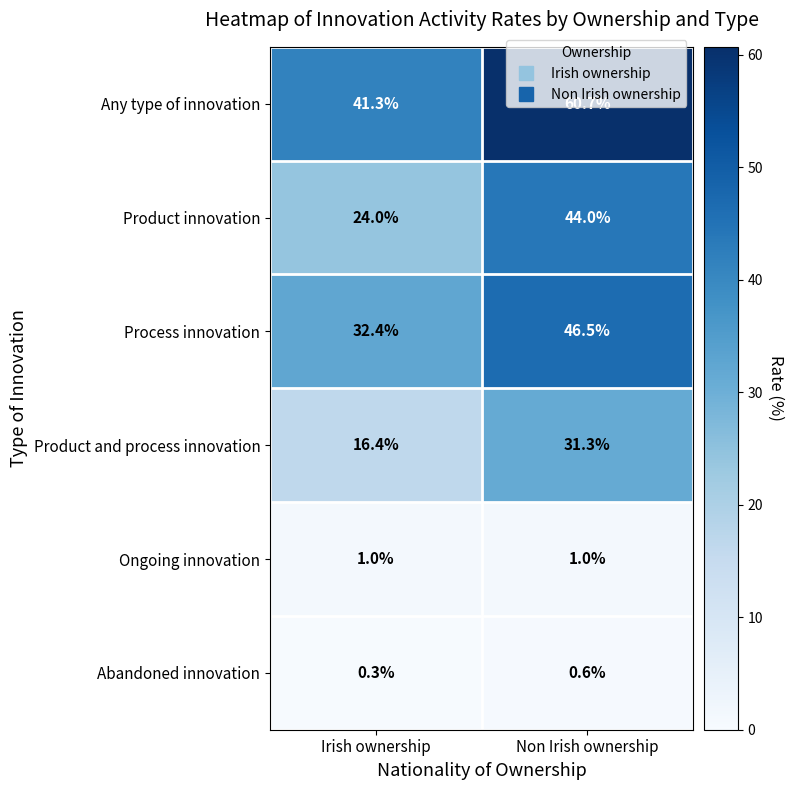

At which category does the chart reach its minimum across all series?

Irish ownership